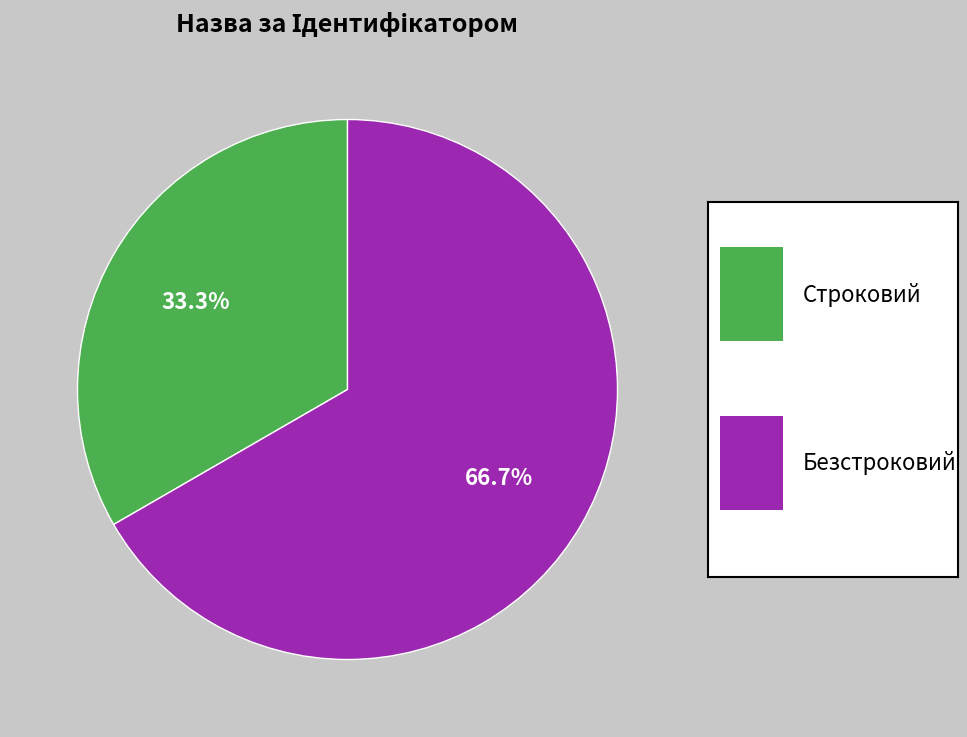

How many segments does this pie chart have?

2